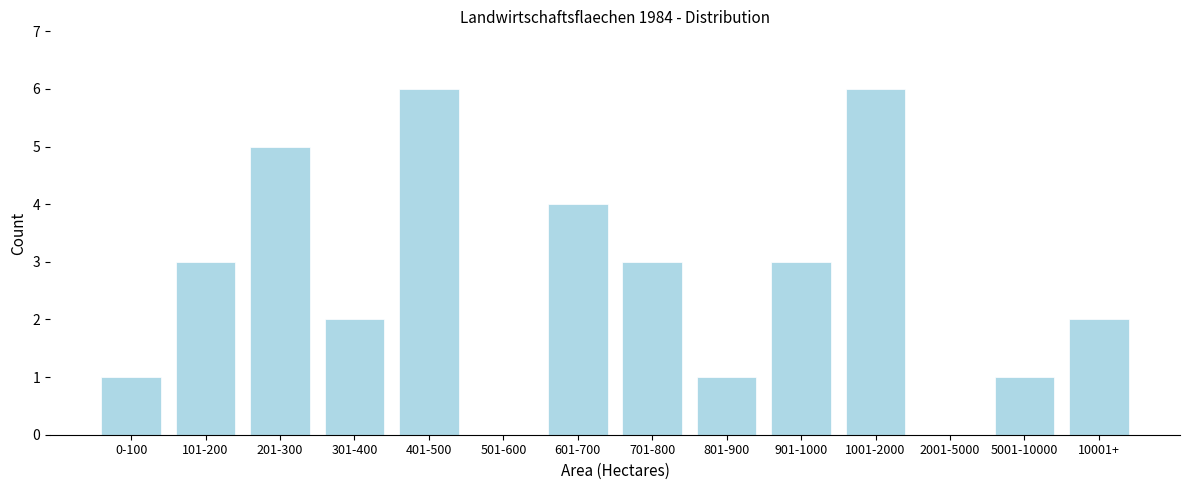

Reading right to left, what are all the values shown in this chart?

10001+=2	5001-10000=1	2001-5000=0	1001-2000=6	901-1000=3	801-900=1	701-800=3	601-700=4	501-600=0	401-500=6	301-400=2	201-300=5	101-200=3	0-100=1